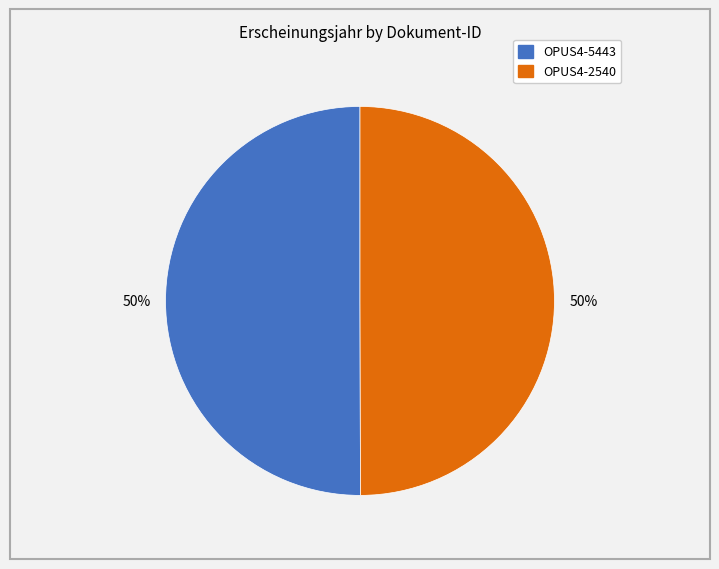

To the nearest percent, what is the average slice percentage?

50%